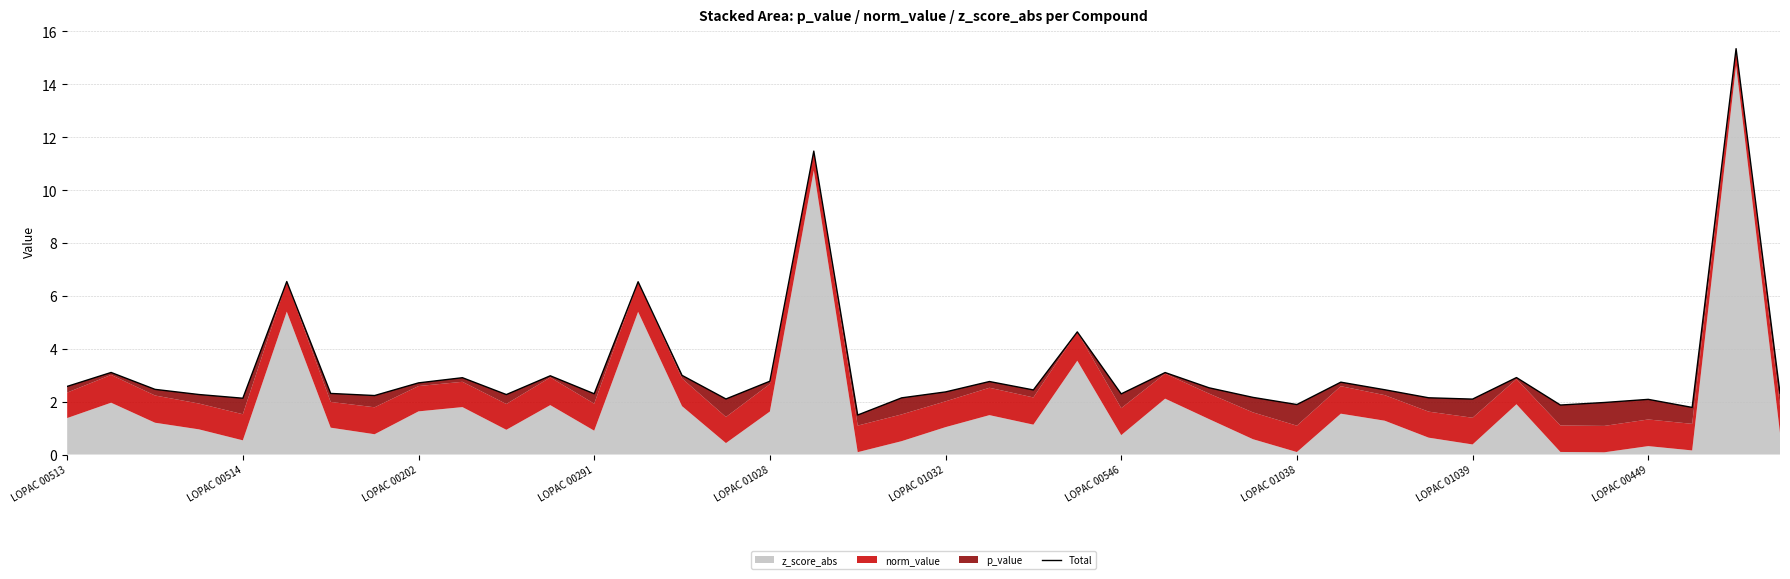

Reading left to right, extract all data points from this chart.

2.6	3.1	2.5	2.3	2.1	6.5	2.3	2.2	2.7	2.9	2.3	3.0	2.3	6.5	3.0	2.1	2.8	11.5	1.5	2.1	2.4	2.8	2.4	4.6	2.3	3.1	2.5	2.2	1.9	2.7	2.4	2.1	2.1	2.9	1.9	2.0	2.1	1.8	15.3	2.3